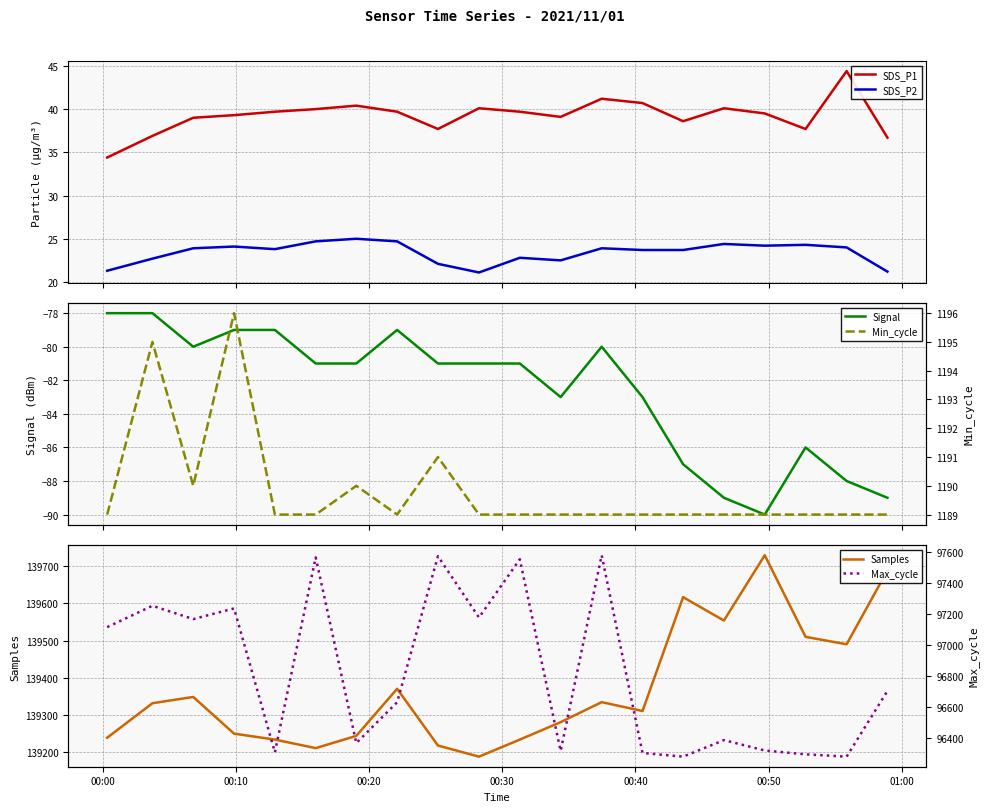

List the series in order of their peak value, lowest first.

Signal, SDS_P2, SDS_P1, Min_cycle, Max_cycle, Samples